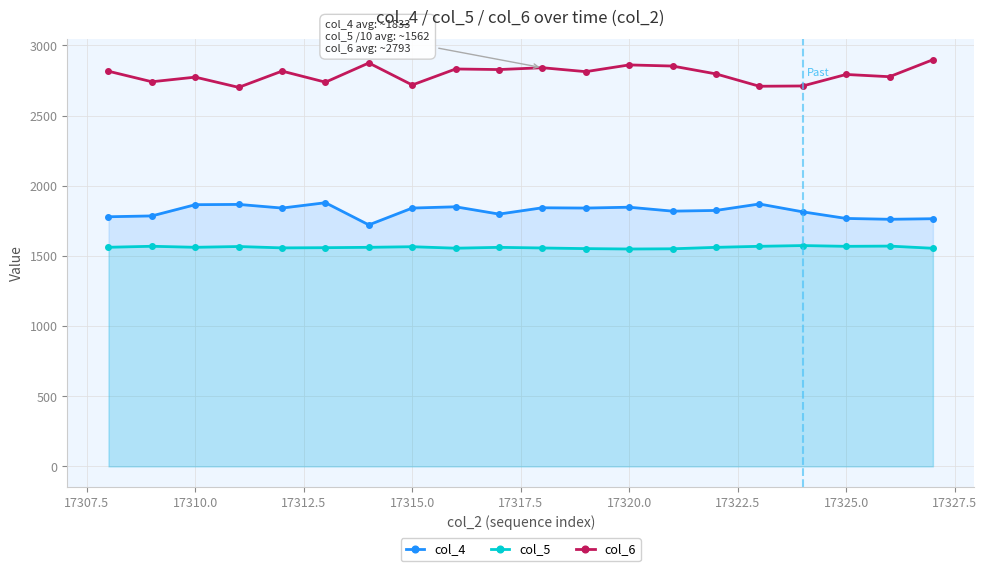

What is the value of the col_6 point at the 13th from the left?

2861.0